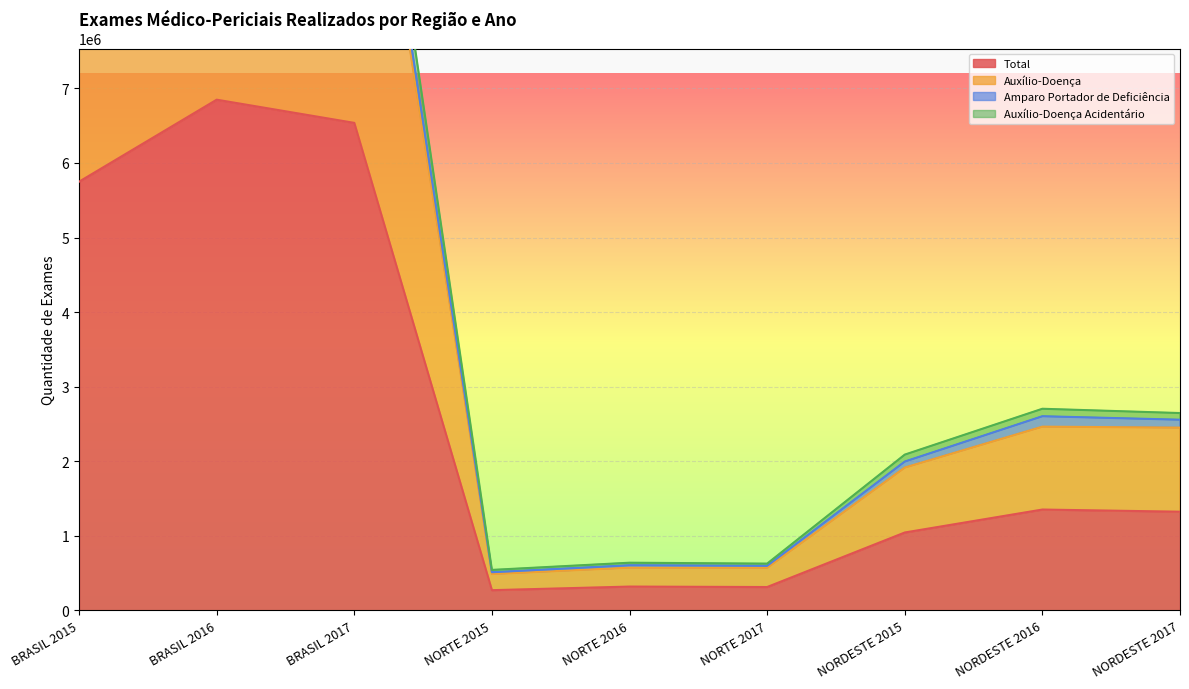

True or false: Auxílio-Doença Acidentário and Total intersect in this chart.

False